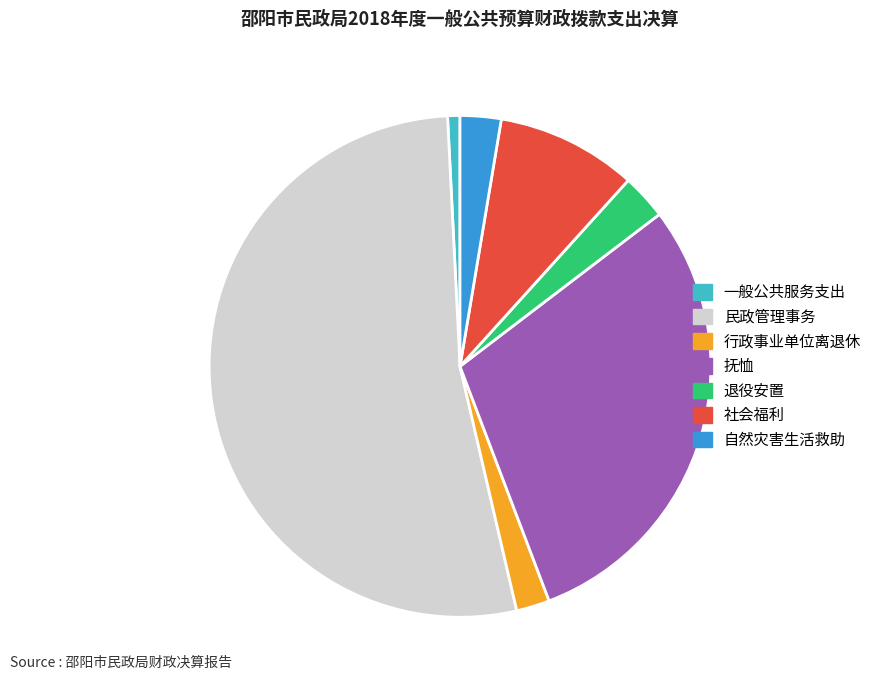

Is the sum of 自然灾害生活救助 and 民政管理事务 greater than half?

Yes